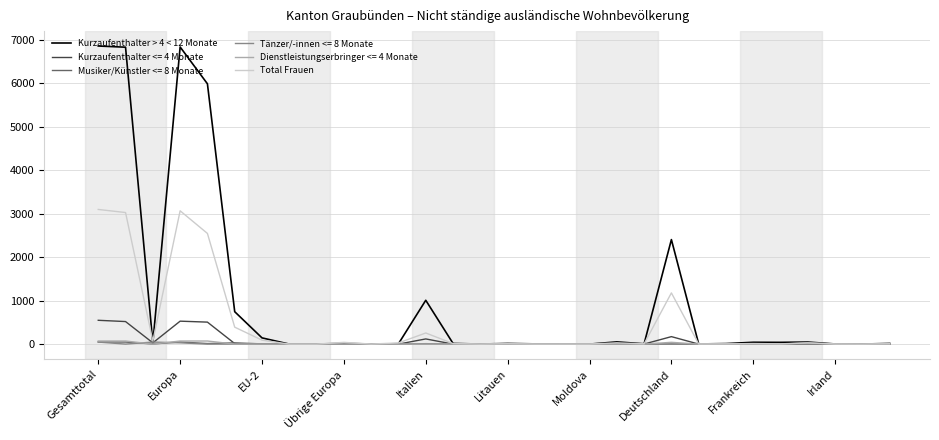

Which series has the largest range (max minus min)?

Kurzaufenthalter > 4 < 12 Monate